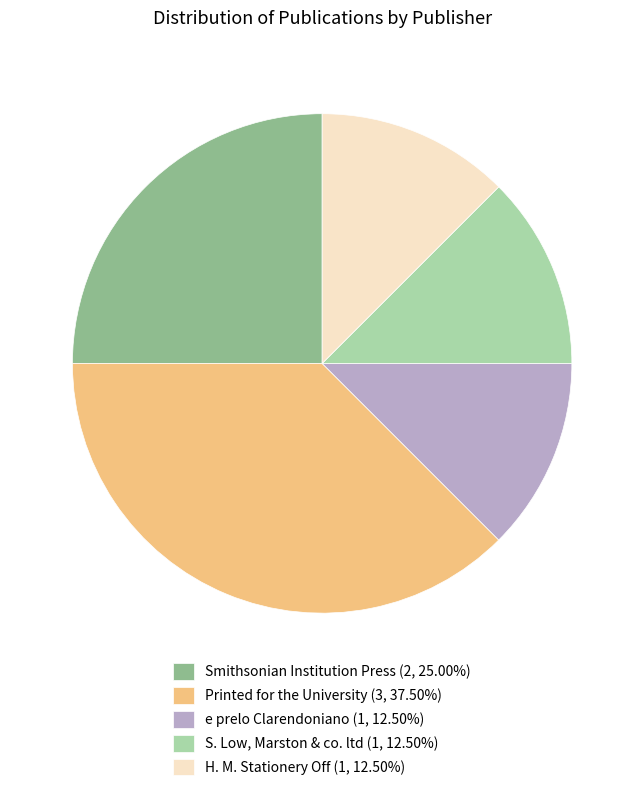

What is the ratio of the value at S. Low, Marston & co. ltd (1, 12.50%) to the value at Smithsonian Institution Press (2, 25.00%)?

0.5